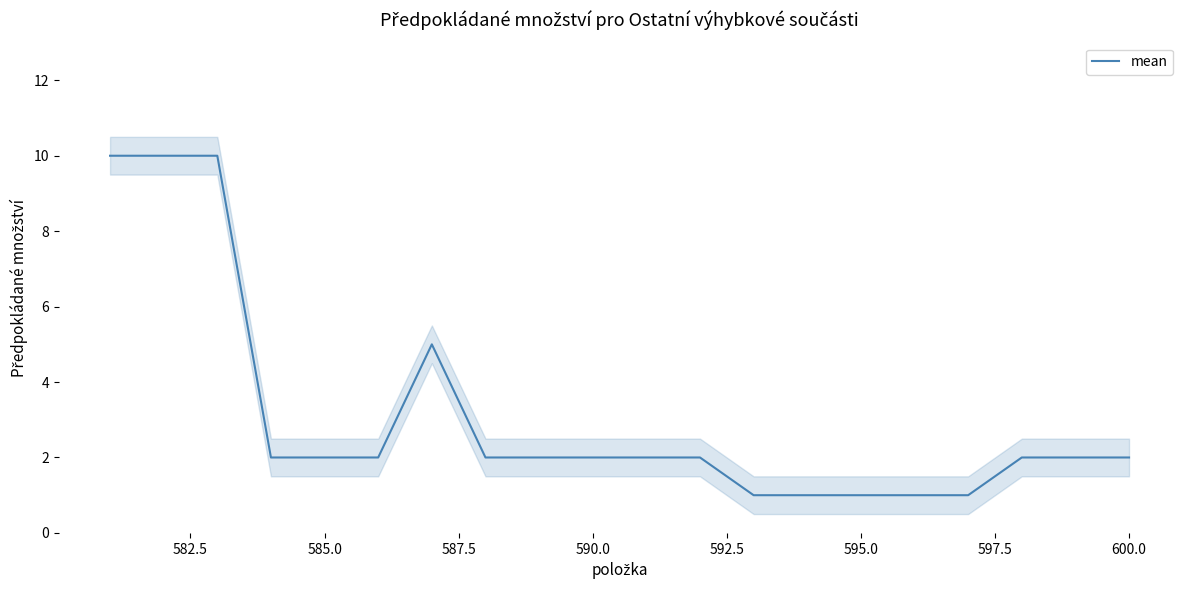

What is the value of the 9th point from the left?

2